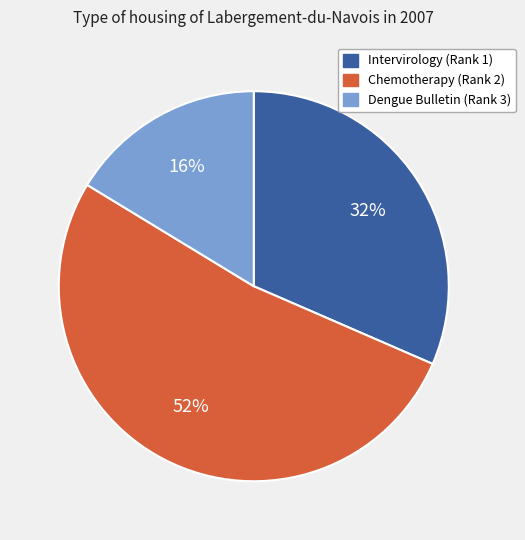

How many slices are in this pie chart?

3